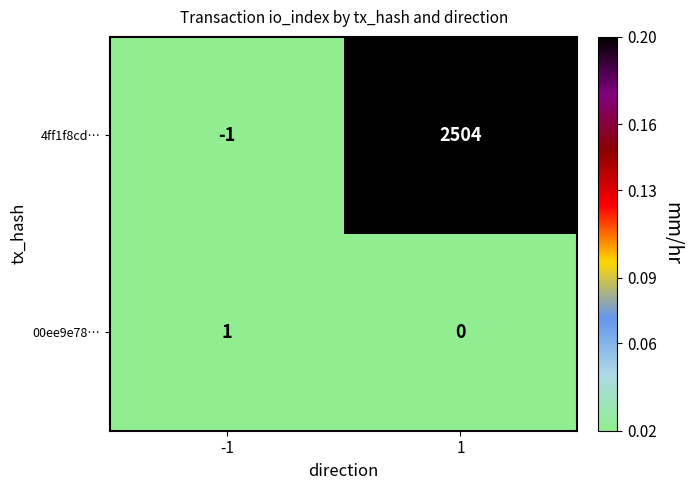

List the series in order of their peak value, highest first.

4ff1f8cd…, 00ee9e78…